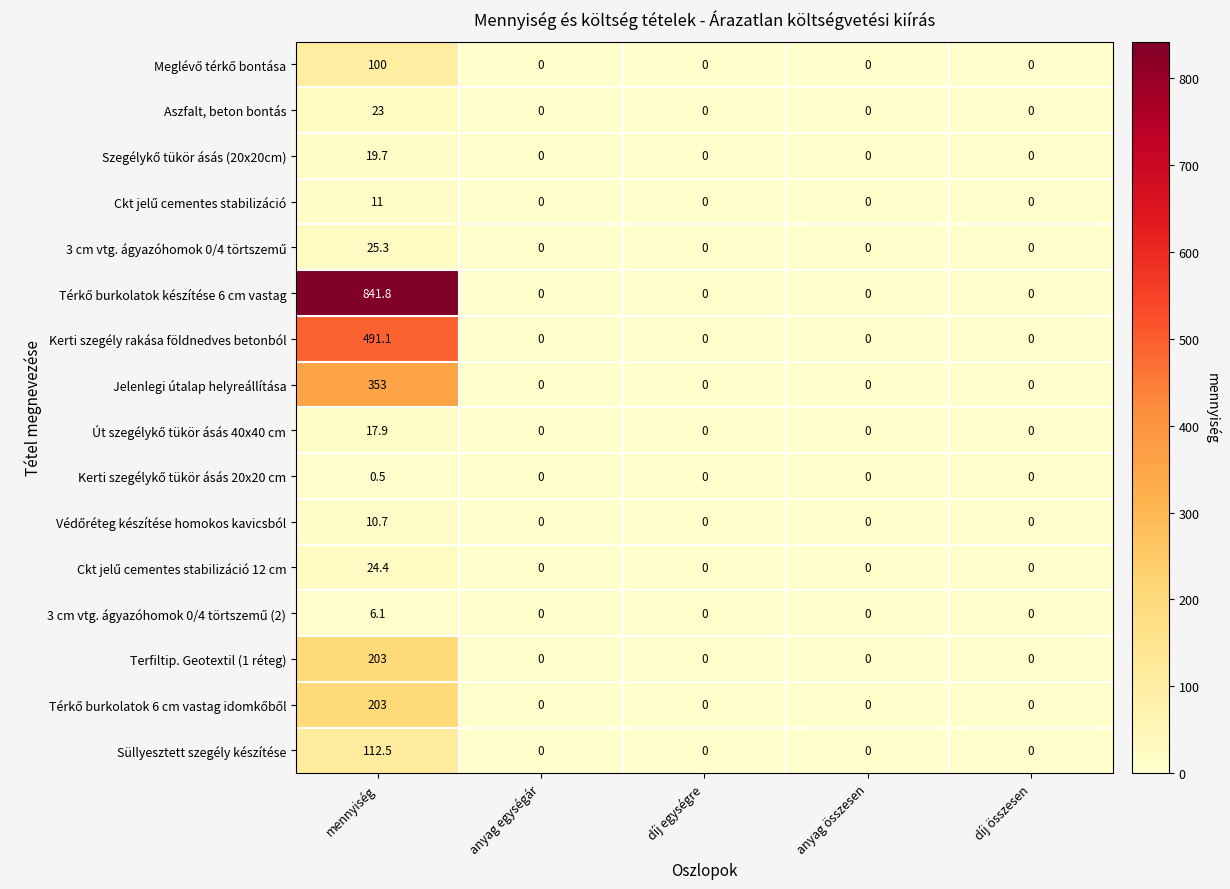

What is the total value across all series at mennyiség?

2443.0